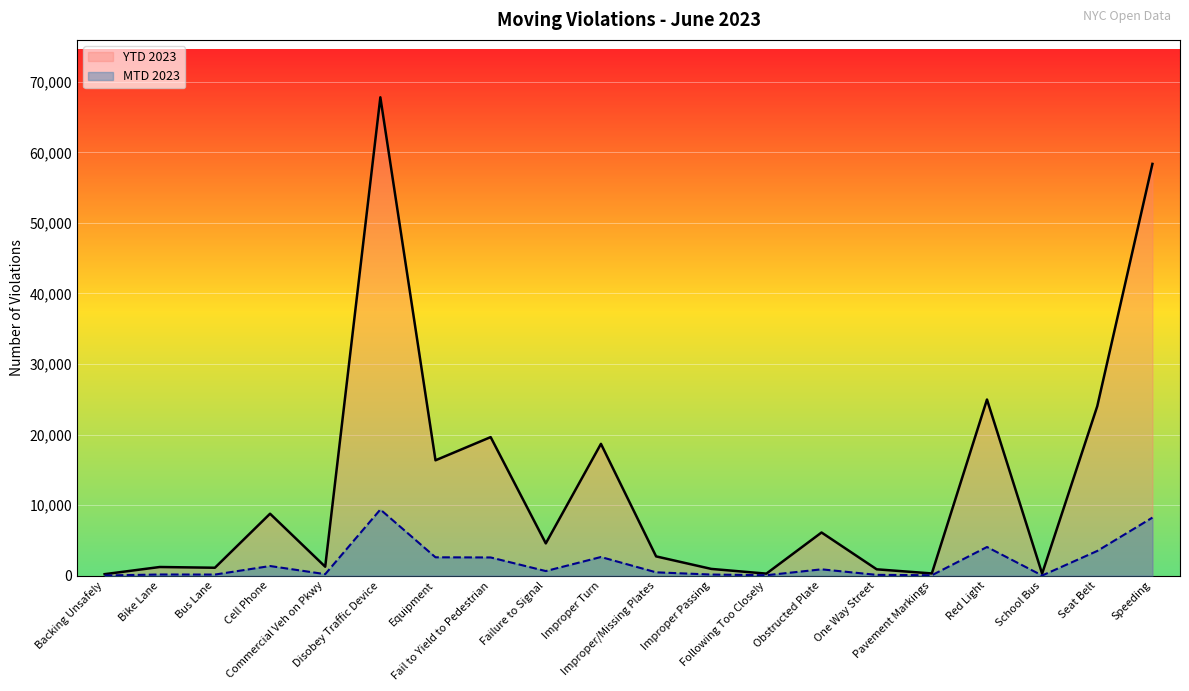

What is the difference between the second highest and second lowest values in the YTD 2023 series?

58078